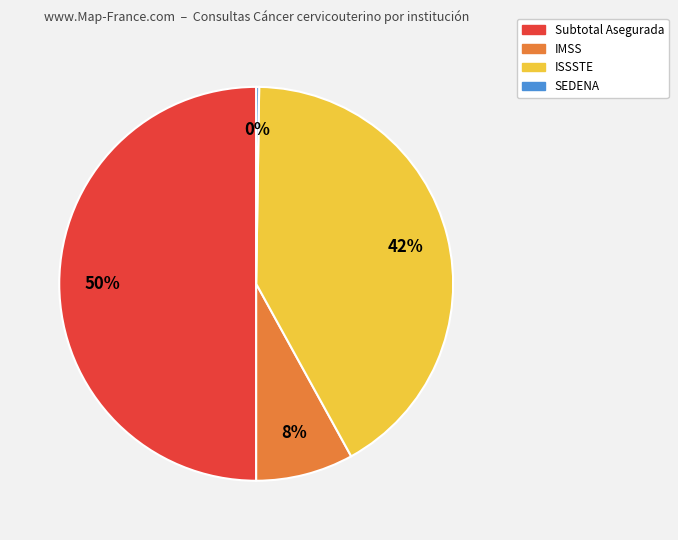

To the nearest percent, what portion does Subtotal Asegurada represent?

50%